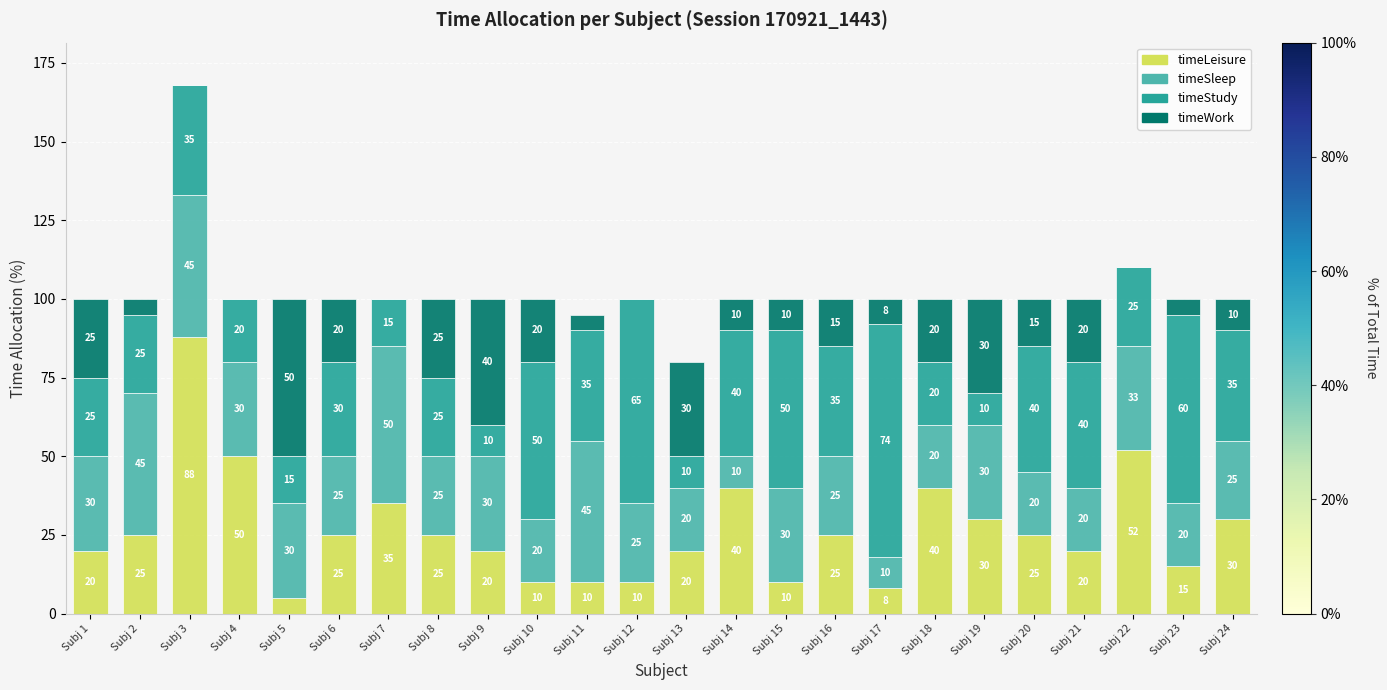

Is it true that timeLeisure equals 40 at Subj 14?

True